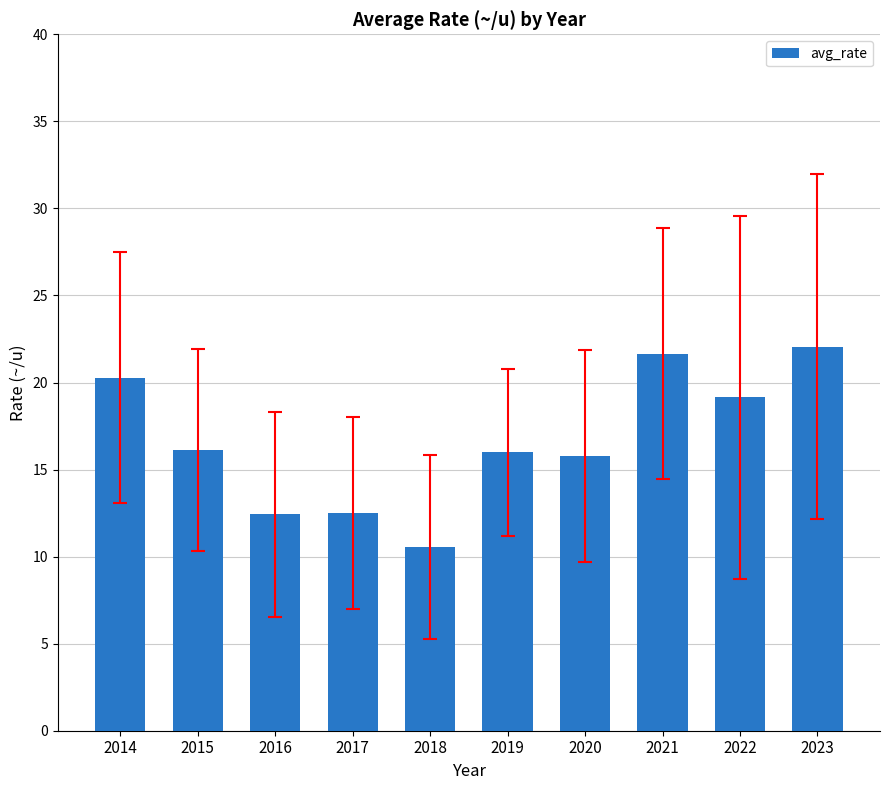

Which has a higher value, 2016 or 2015?

2015